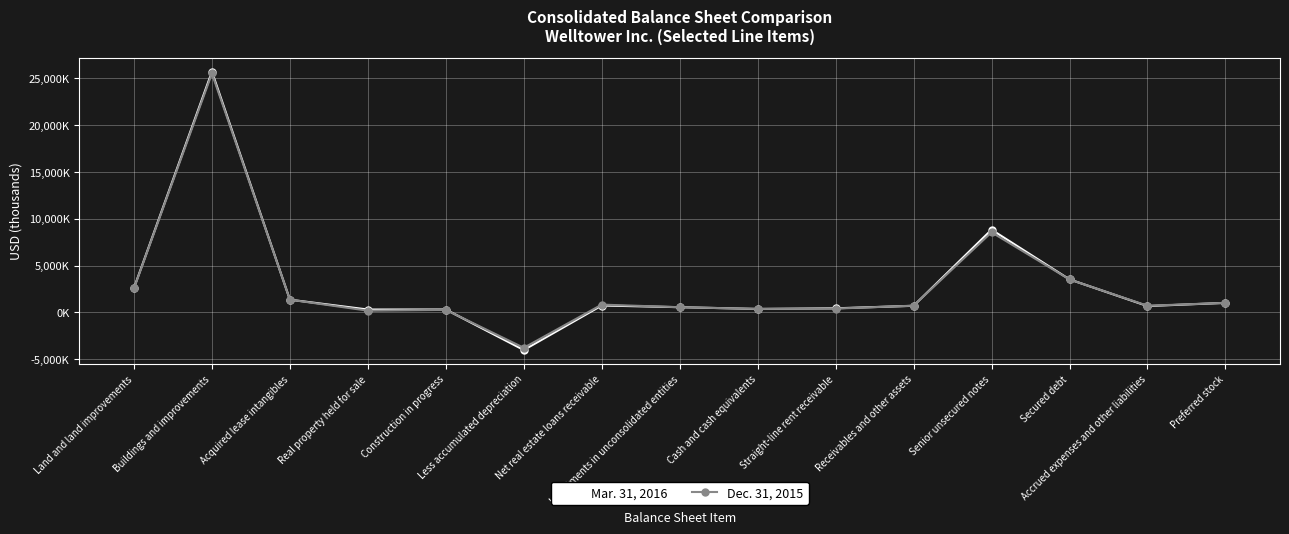

What are all the series names shown in the legend?

Mar. 31, 2016, Dec. 31, 2015